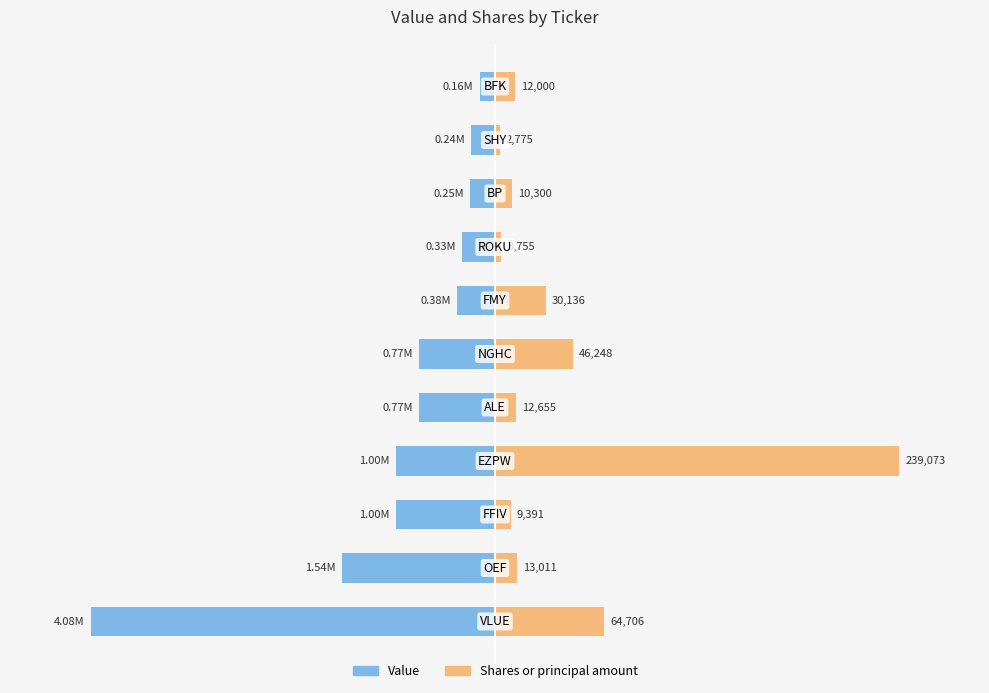

How many bars are there in total?

22